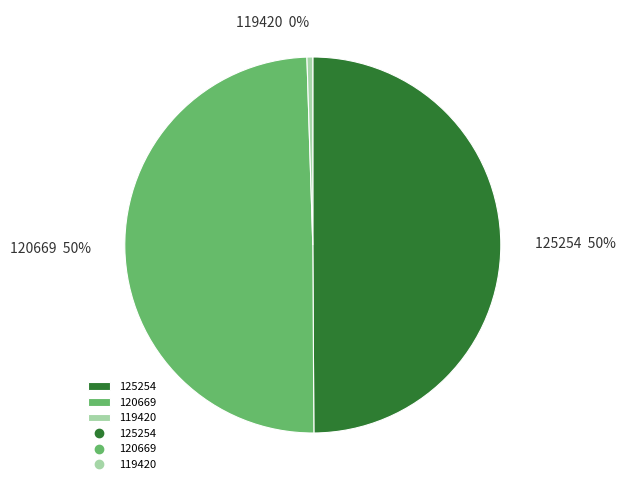

Is 120669 the majority of the pie?

No